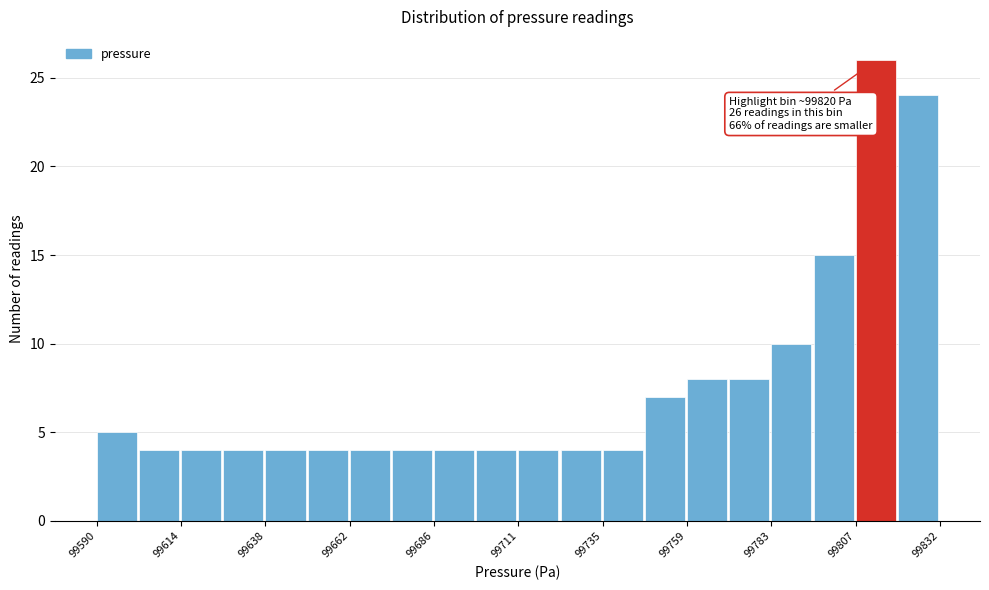

Around what value on the x-axis is the tallest bar? Give the approximate position of its centre, as read against the axis.

99815